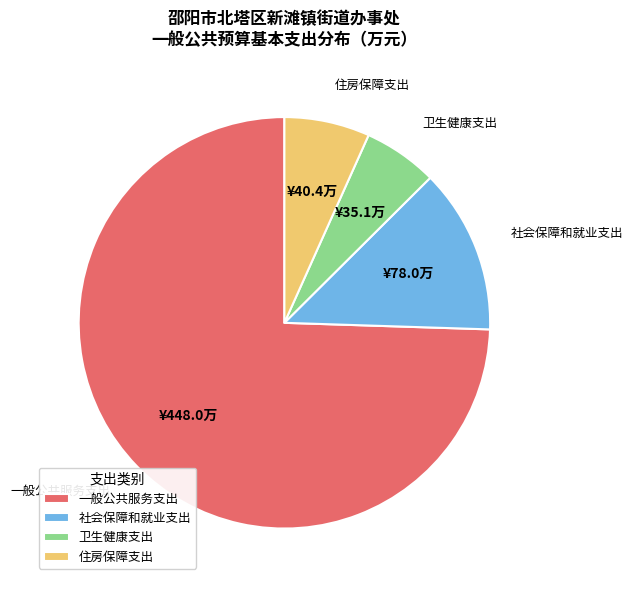

How many slices are in this pie chart?

4